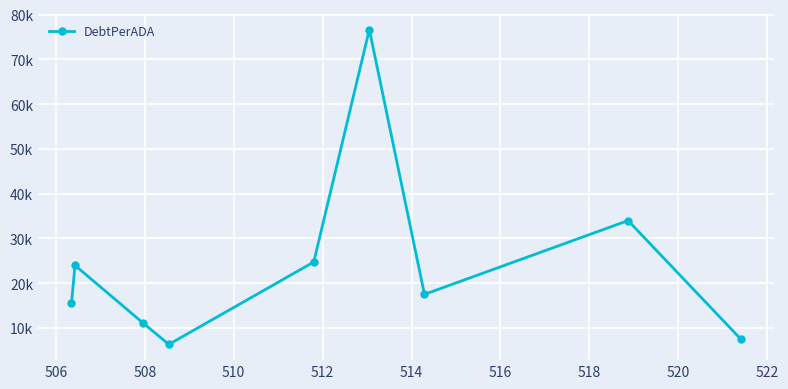

Is this an area chart (filled region under the line)?

No